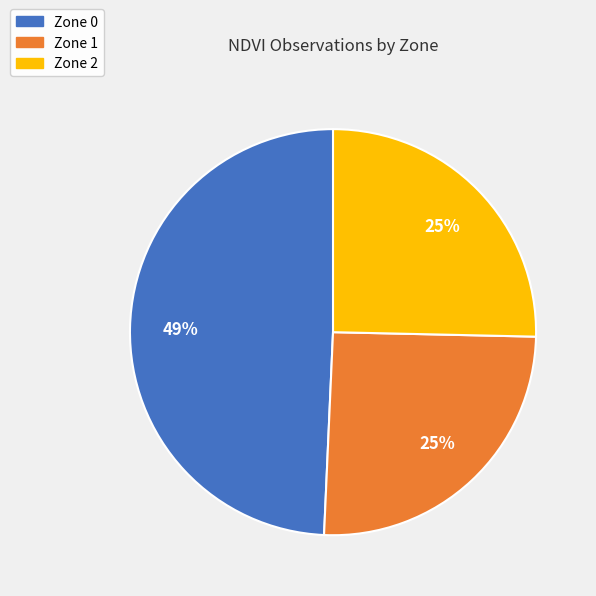

Is the sum of Zone 2 and Zone 1 greater than half?

Yes